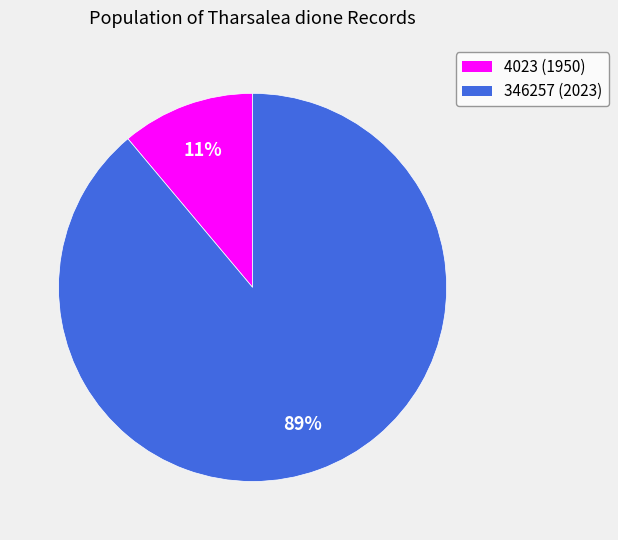

What is the ratio of the value at 4023 to the value at 346257?

0.1